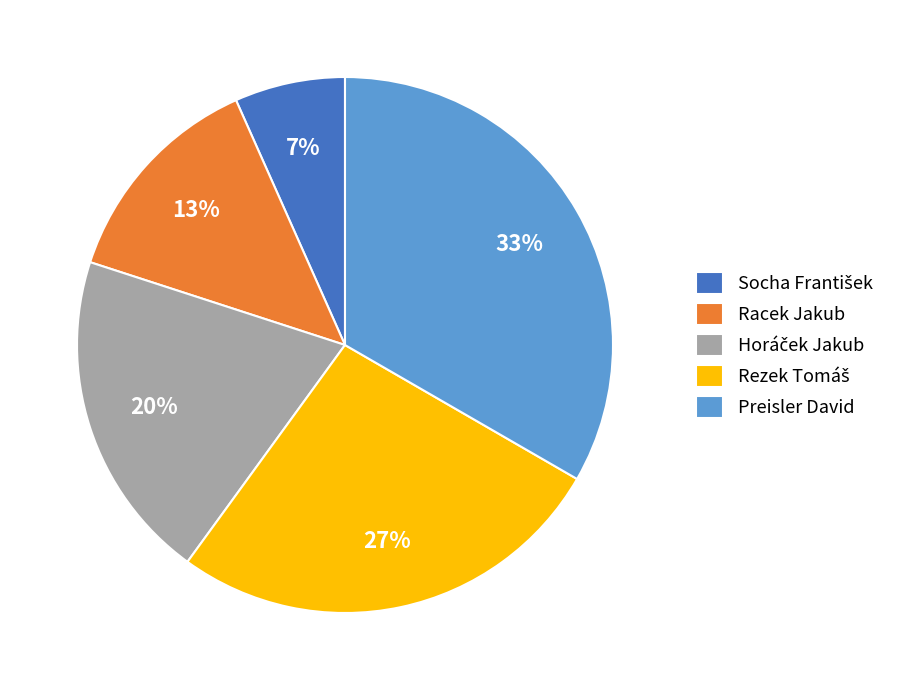

Which slice is the largest?

Preisler David